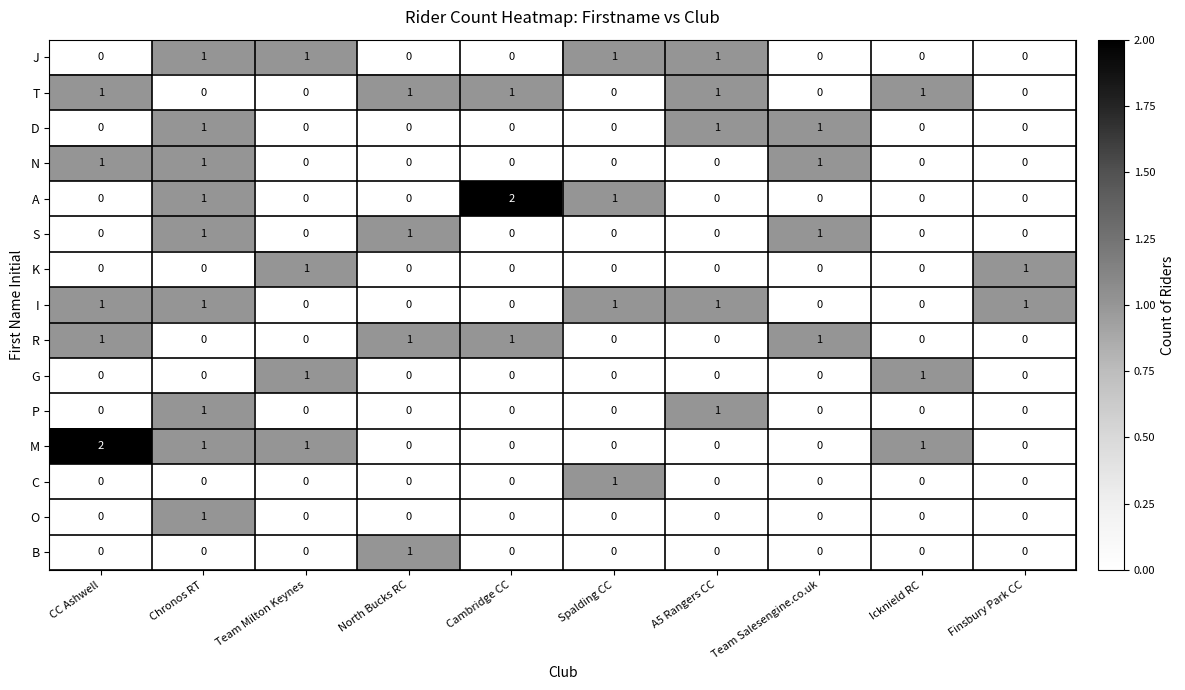

What is the greatest value displayed?

2